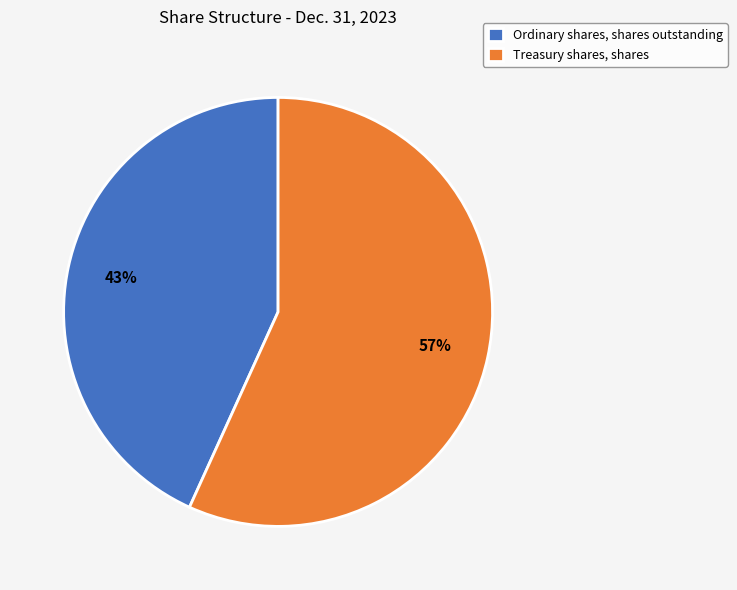

To the nearest percent, what portion does Treasury shares, shares represent?

57%